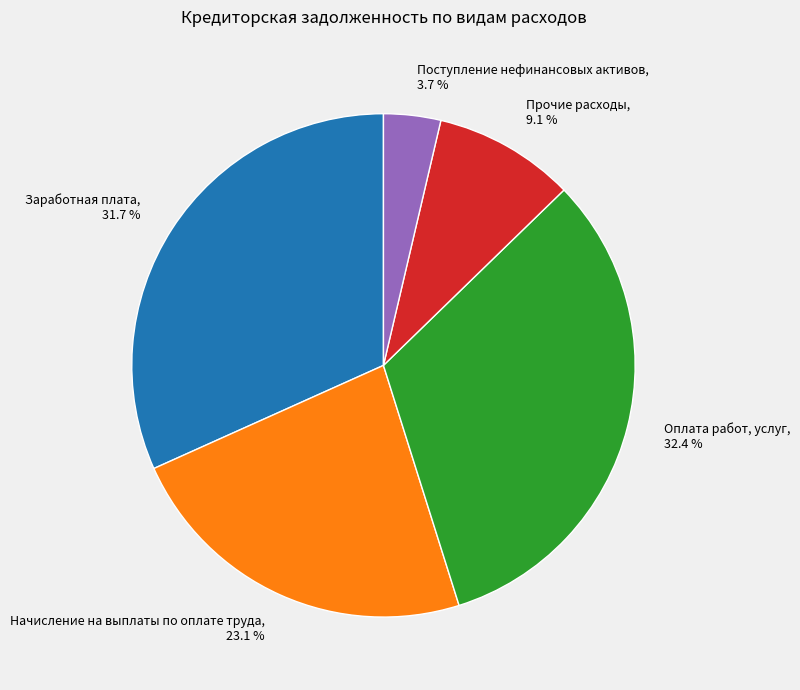

What portion of the pie excludes Оплата работ, услуг?

67.6%